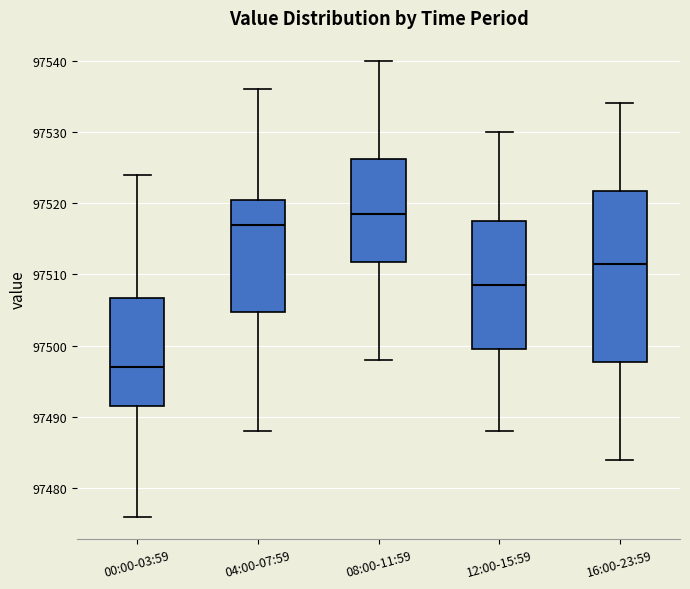

Reading left to right, transcribe this box plot: for each box, give where its median line is, the range the box spans, and where its two whiskers end, as read against the y-axis. The values are not printed on the chart, so give them approximately, as read against the axis.

00:00-03:59: median 97497, box 97492 to 97507, whiskers 97476 to 97524
04:00-07:59: median 97517, box 97505 to 97521, whiskers 97488 to 97536
08:00-11:59: median 97519, box 97512 to 97526, whiskers 97498 to 97540
12:00-15:59: median 97509, box 97500 to 97518, whiskers 97488 to 97530
16:00-23:59: median 97512, box 97498 to 97522, whiskers 97484 to 97534